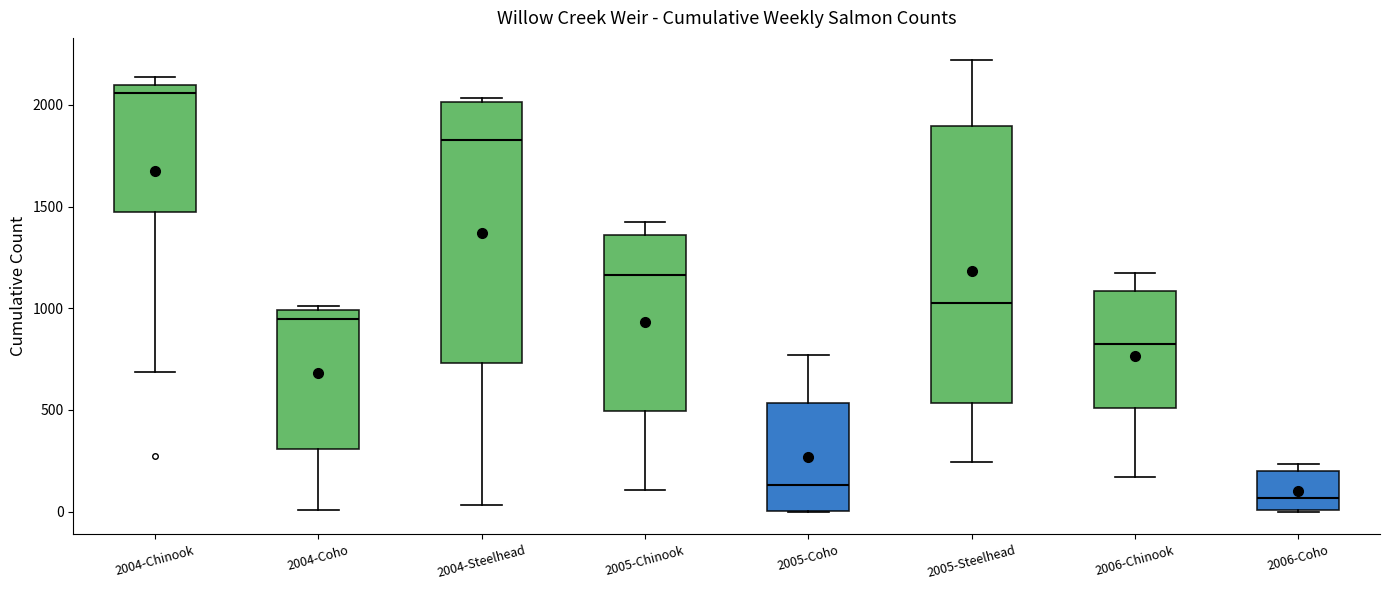

Where is the lower edge of the box for 2005-Chinook on the y-axis? The values are not printed on the chart, so give them approximately, as read against the axis.

500